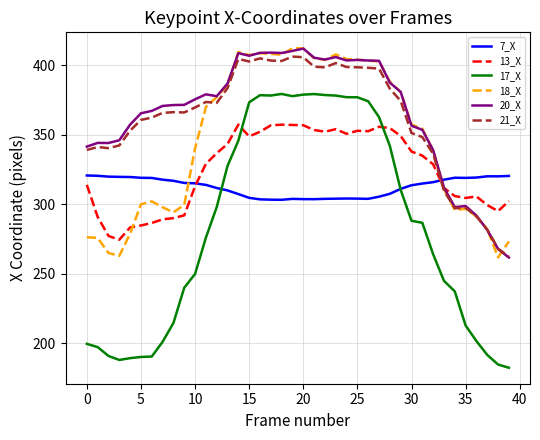

Which series has the widest spread of values?

17_X